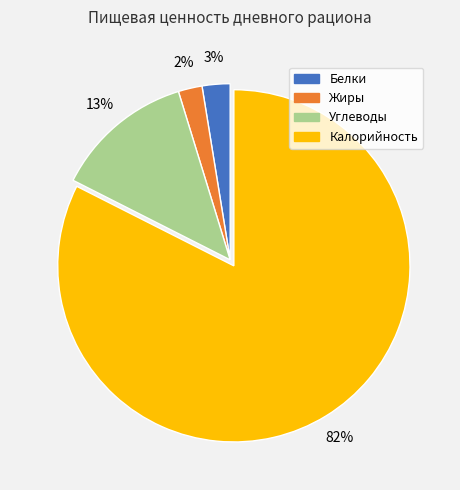

To the nearest percent, what percentage of the pie is Жиры?

2%